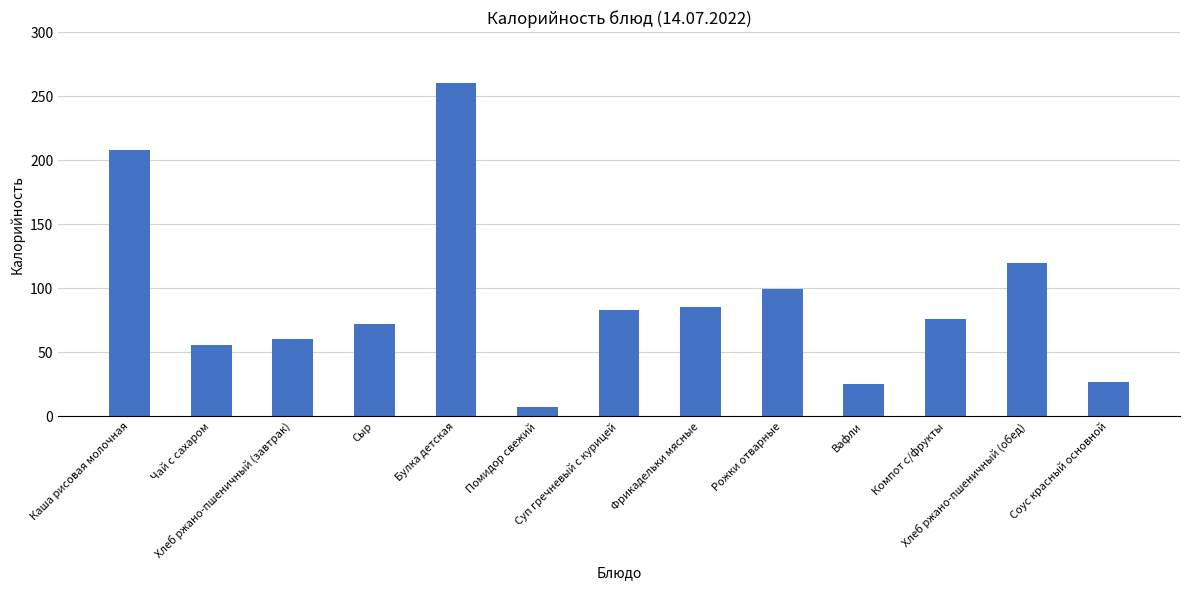

What is the label of the 4th bar from the right?

Вафли